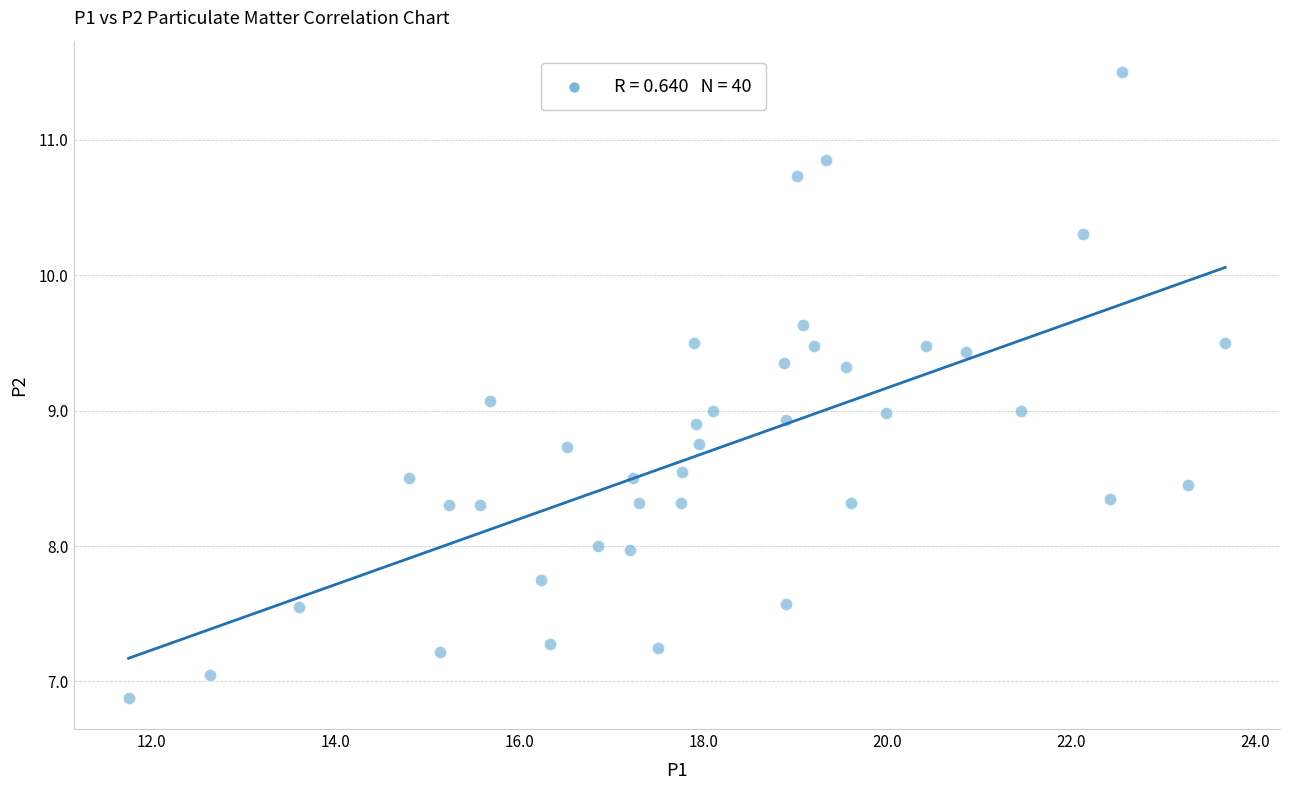

What is the range of X values (max minus min)?

11.9